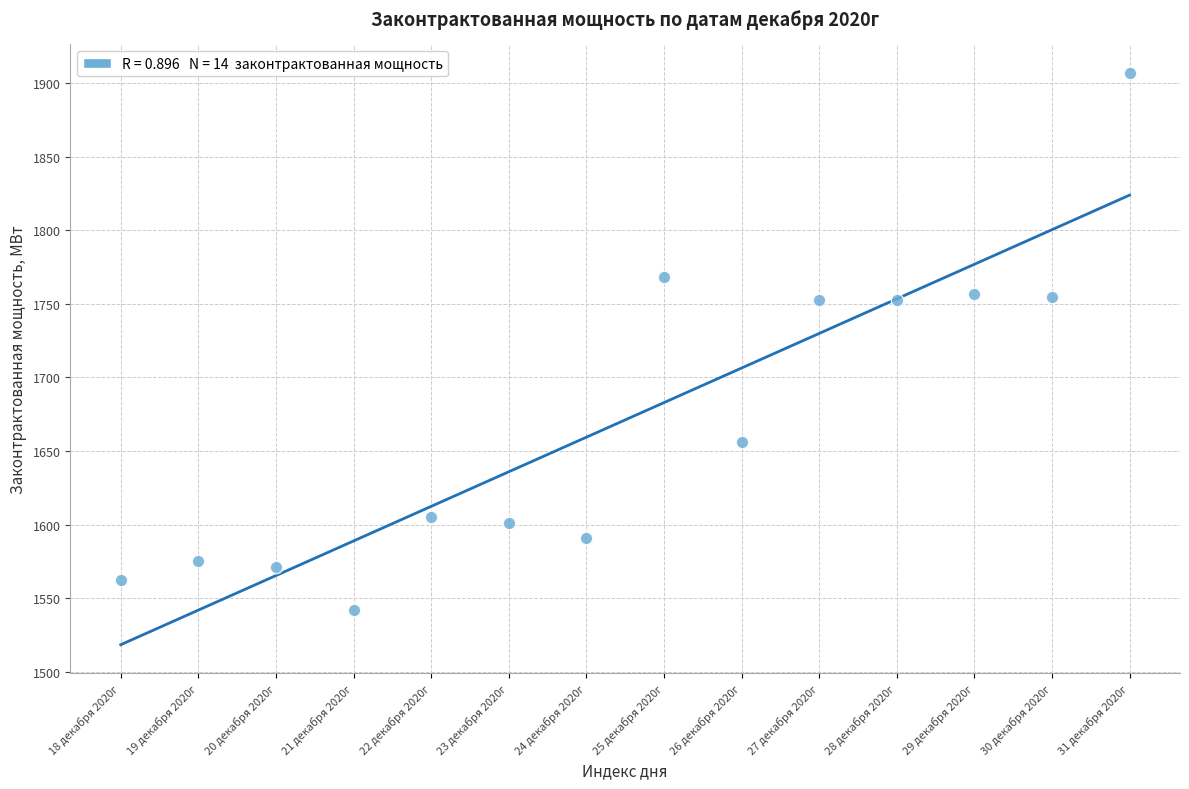

What is the range of Y values (max minus min)?

365